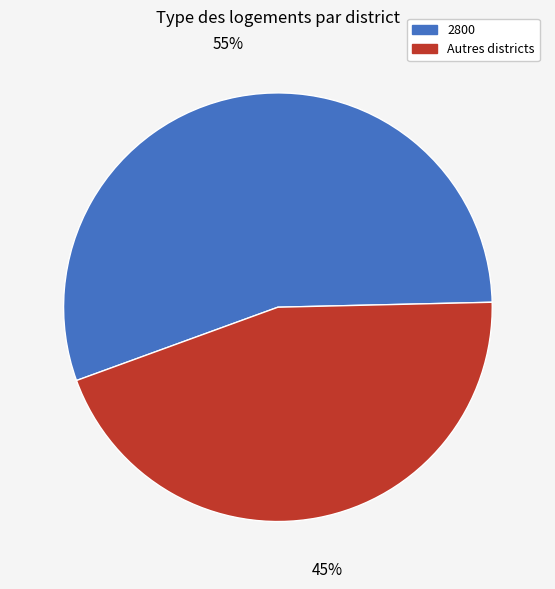

To the nearest percent, what is the difference between the largest and smallest slice percentages?

10%